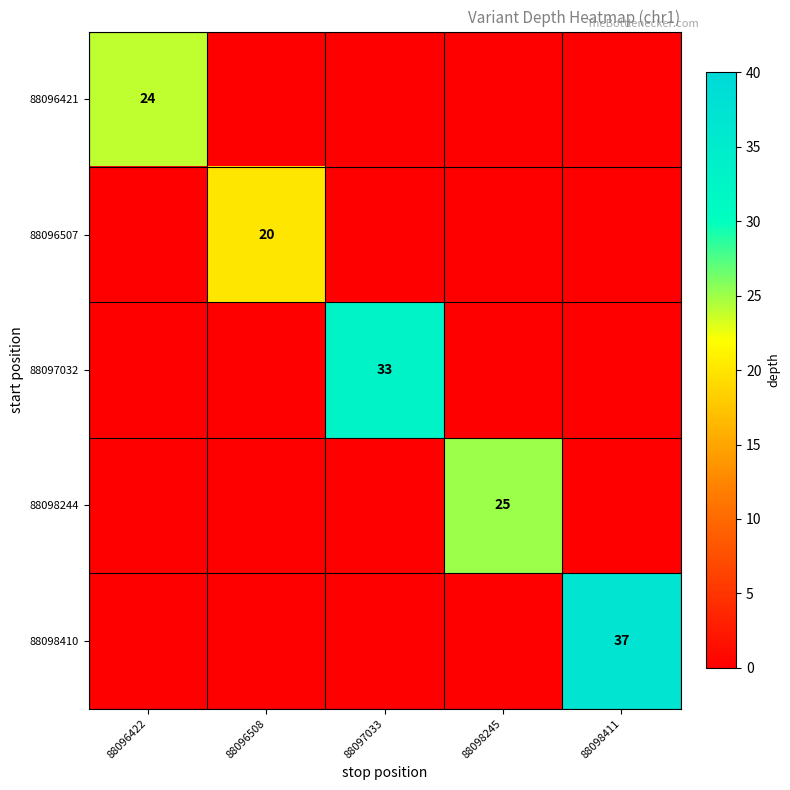

True or false: 88098244 has a value of 39 at 88098245.

False